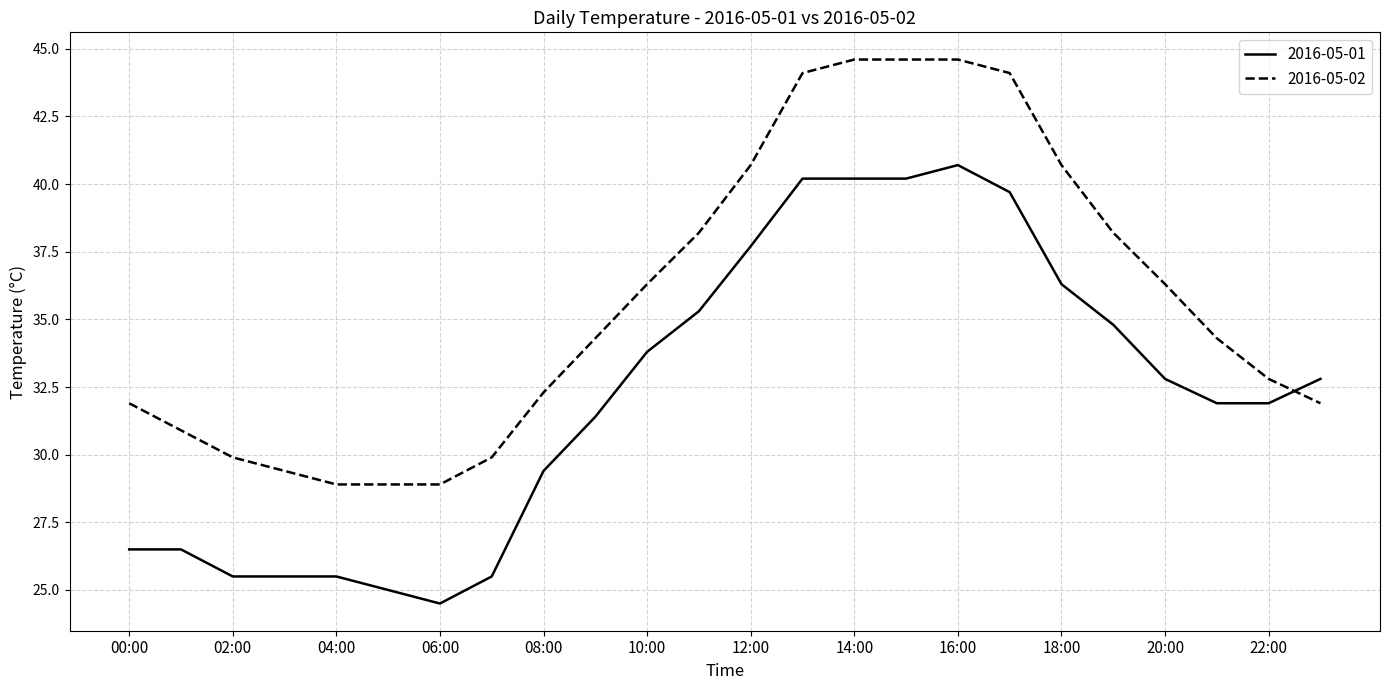

What is the difference between the maximum and minimum values in the 2016-05-01 series?

16.2